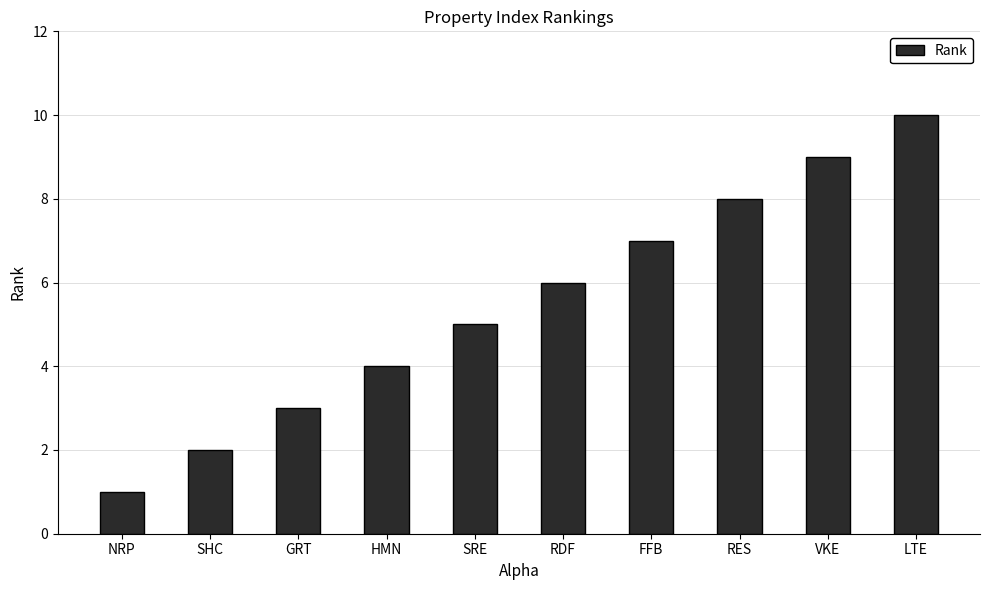

Count the number of data series in this chart.

1